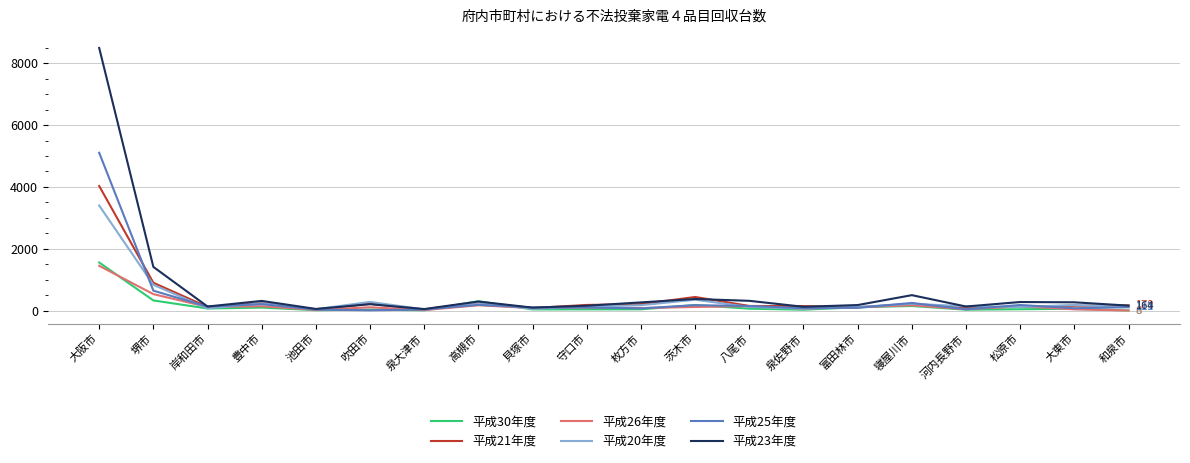

The value of 平成30年度 at 松原市 is 71. True or false?

False